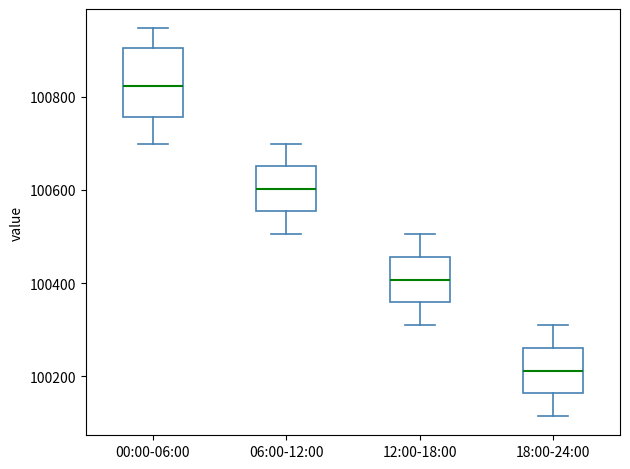

Reading left to right, transcribe this box plot: for each box, give where its median line is, the range the box spans, and where its two whiskers end, as read against the y-axis. The values are not printed on the chart, so give them approximately, as read against the axis.

00:00-06:00: median 100820, box 100760 to 100900, whiskers 100700 to 100940
06:00-12:00: median 100600, box 100560 to 100660, whiskers 100500 to 100700
12:00-18:00: median 100400, box 100360 to 100460, whiskers 100320 to 100500
18:00-24:00: median 100220, box 100160 to 100260, whiskers 100120 to 100320